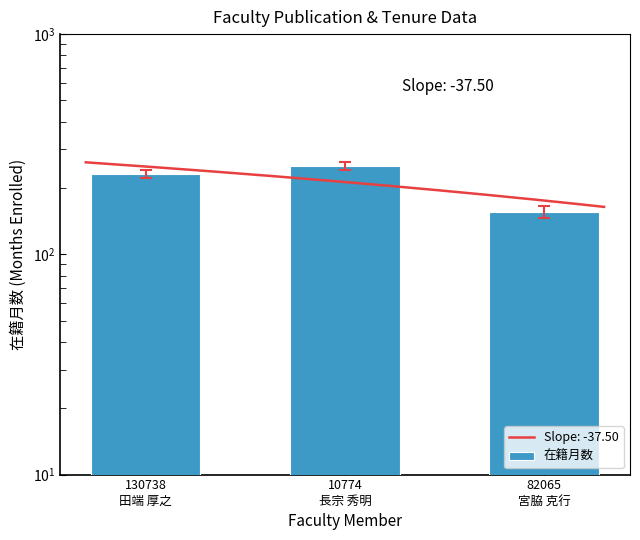

Are the bars horizontal?

No